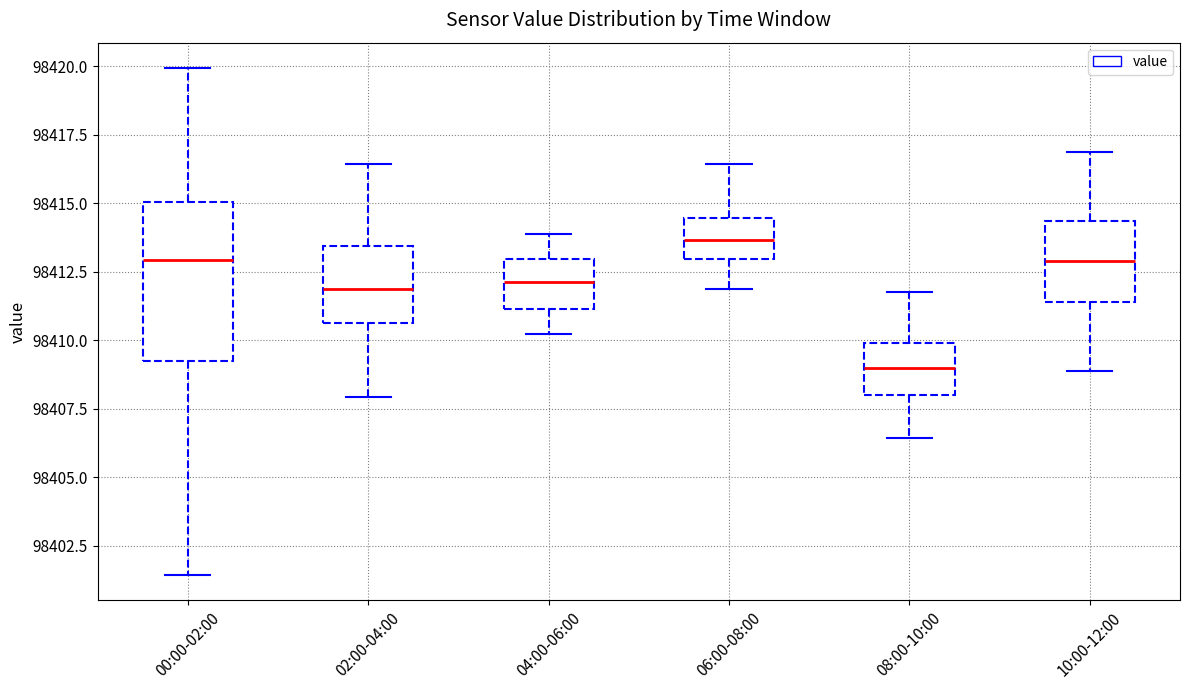

Reading left to right, transcribe this box plot: for each box, give where its median line is, the range the box spans, and where its two whiskers end, as read against the y-axis. The values are not printed on the chart, so give them approximately, as read against the axis.

00:00-02:00: median 98413.0, box 98409.5 to 98415.0, whiskers 98401.5 to 98420.0
02:00-04:00: median 98412.0, box 98410.5 to 98413.5, whiskers 98408.0 to 98416.5
04:00-06:00: median 98412.0, box 98411.0 to 98413.0, whiskers 98410.0 to 98414.0
06:00-08:00: median 98413.5, box 98413.0 to 98414.5, whiskers 98412.0 to 98416.5
08:00-10:00: median 98409.0, box 98408.0 to 98410.0, whiskers 98406.5 to 98412.0
10:00-12:00: median 98413.0, box 98411.5 to 98414.5, whiskers 98409.0 to 98417.0